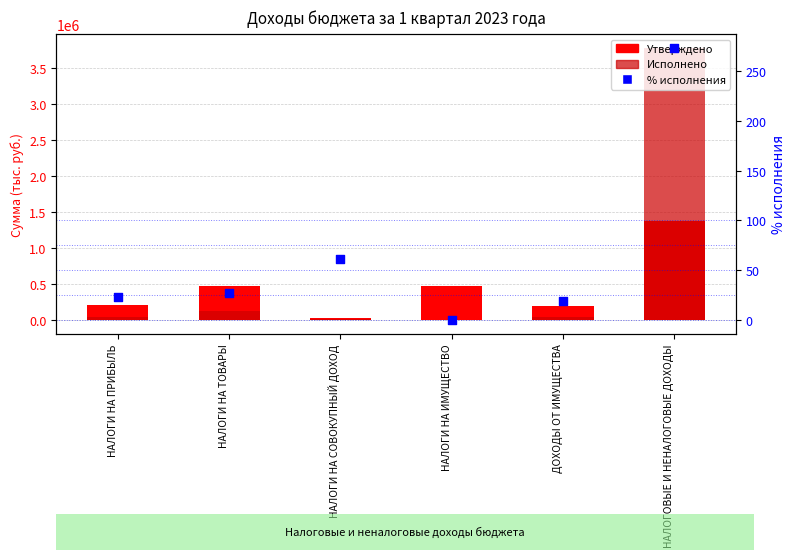

Which series reaches the minimum Y coordinate?

Исполнено